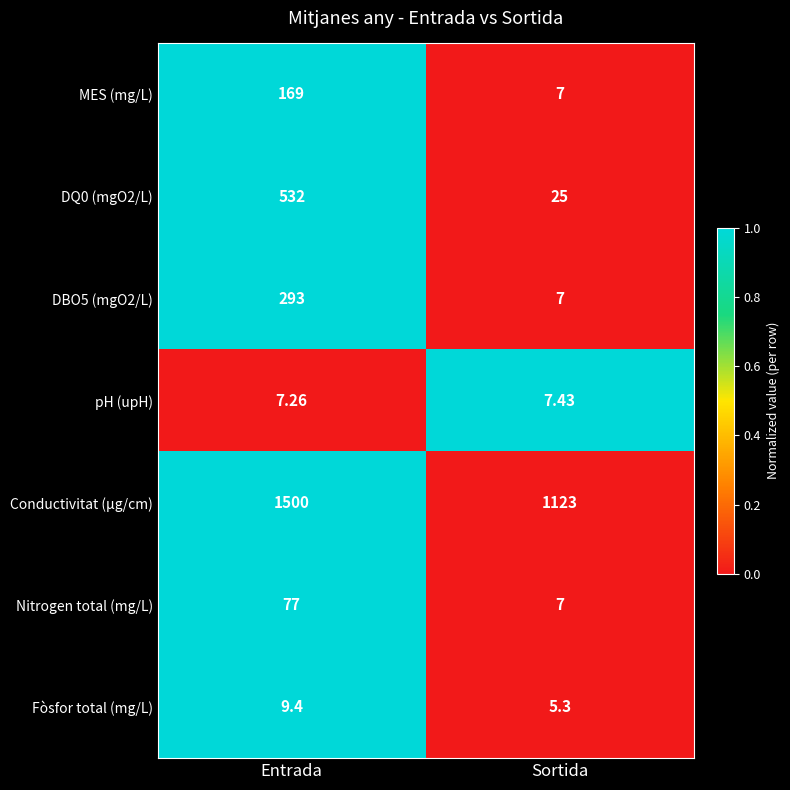

Rank the series by their maximum value, from highest to lowest.

Conductivitat (µg/cm), DQ0 (mgO2/L), DBO5 (mgO2/L), MES (mg/L), Nitrogen total (mg/L), Fòsfor total (mg/L), pH (upH)